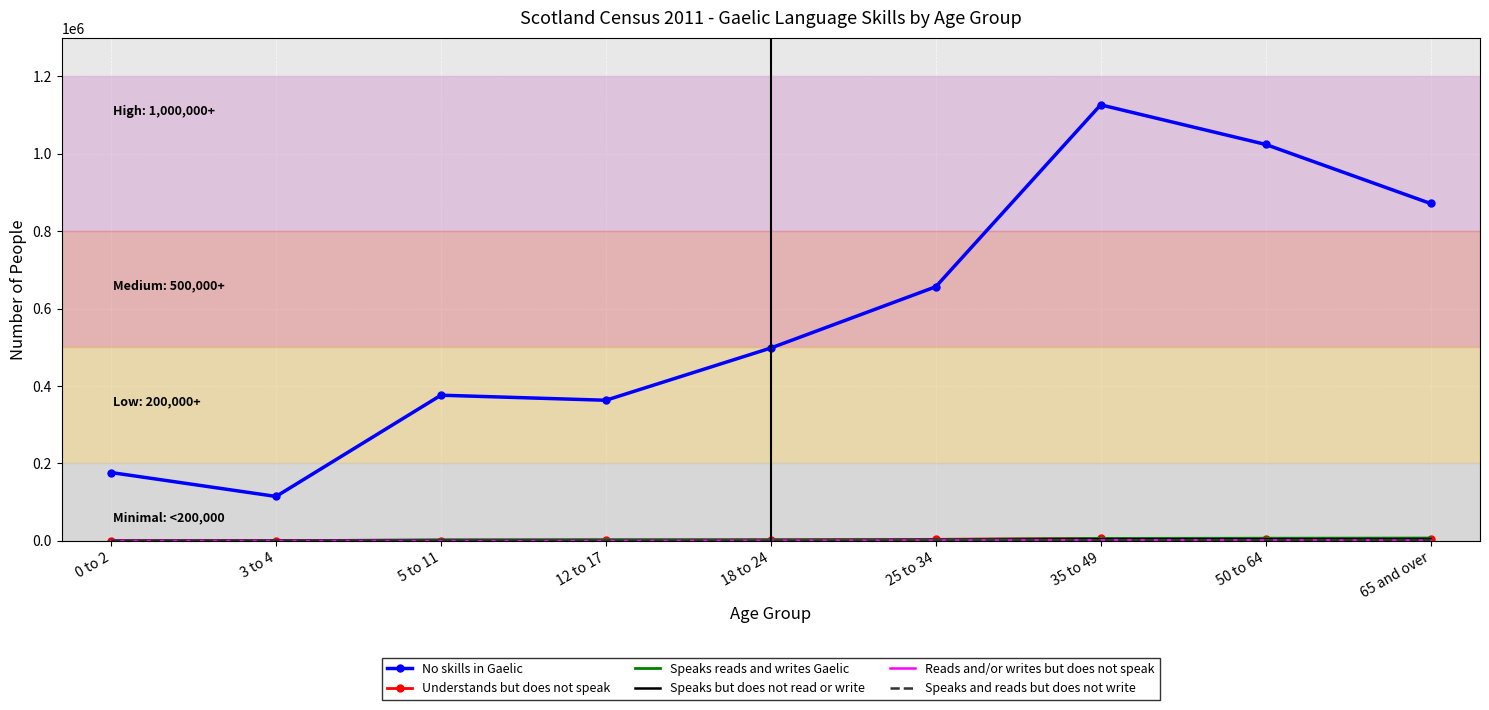

True or false: No skills in Gaelic has a value of 114646 at 3 to 4.

True